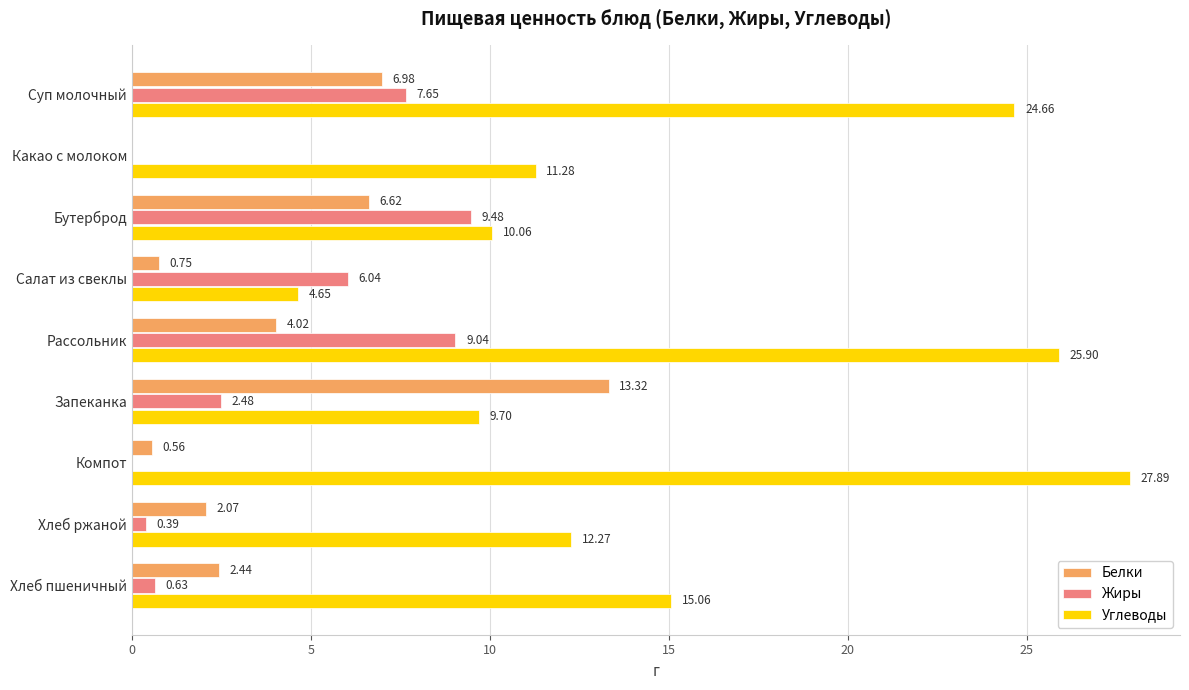

Where is Углеводы nearest to the value 16?

Хлеб пшеничный